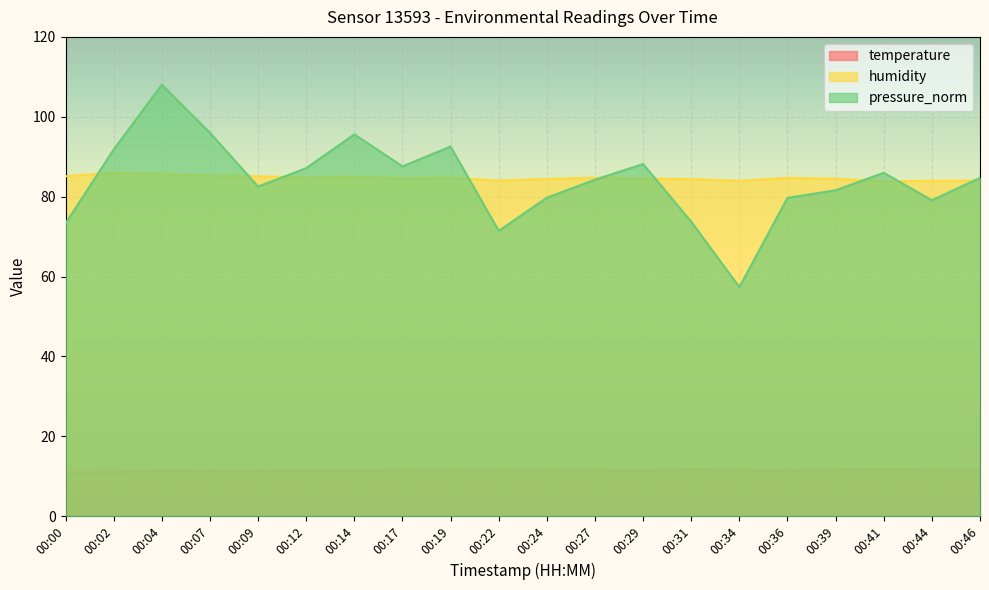

Which category has the lowest value across all series?

00:00